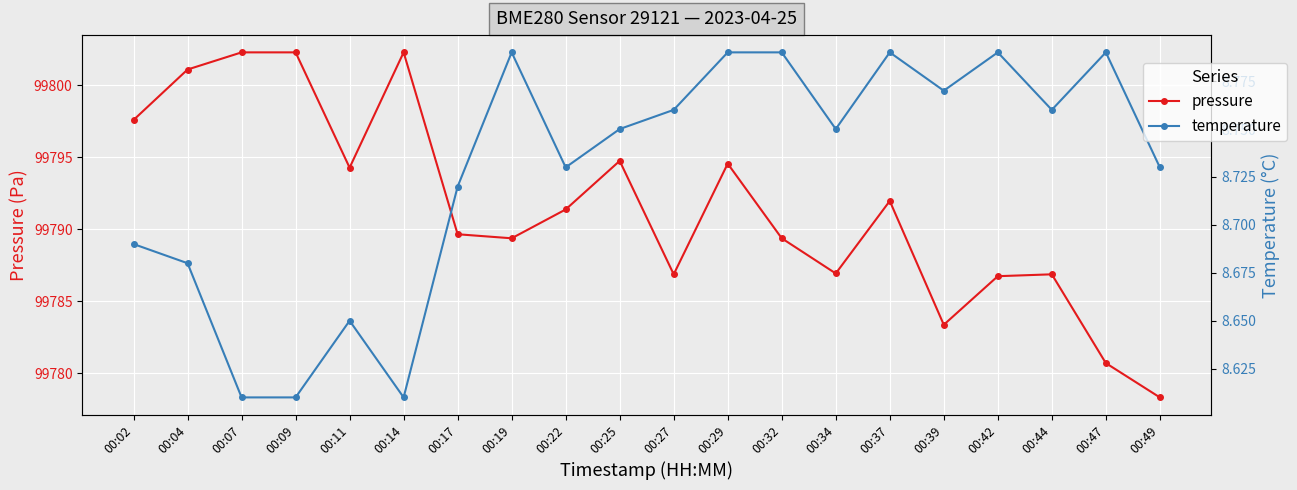

What is the highest value of the temperature series?

8.8